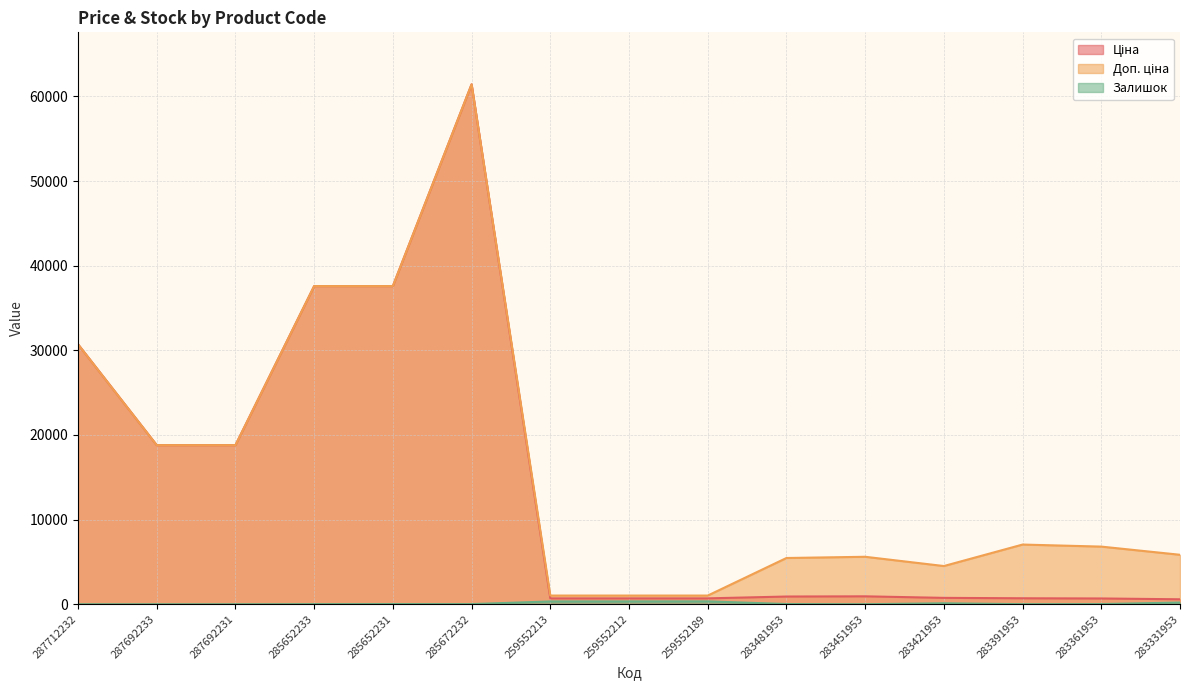

Which series has the largest total across all categories?

Доп. ціна